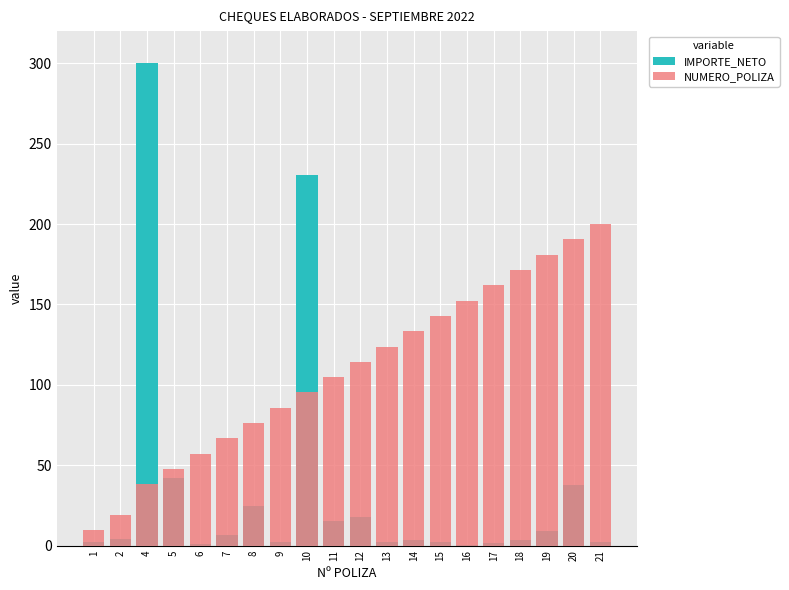

What is the value of the IMPORTE_NETO bar at the 10th from the left?

15.4